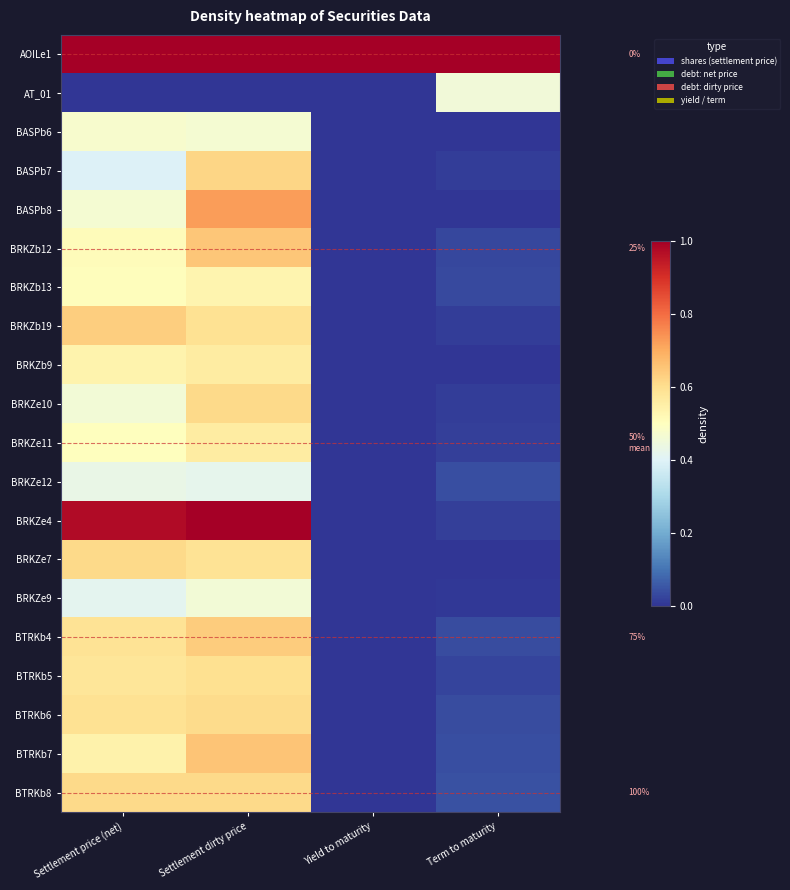

Is the value of BRKZe9 at Yield to maturity greater than the value of BASPb7 at Settlement dirty price?

No